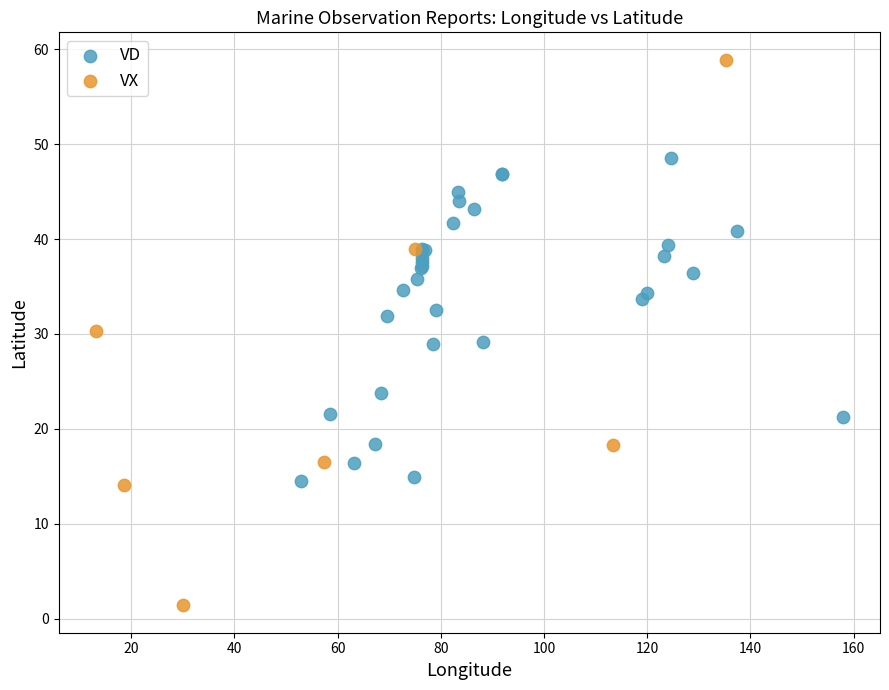

Which series contains the highest Y value?

VX